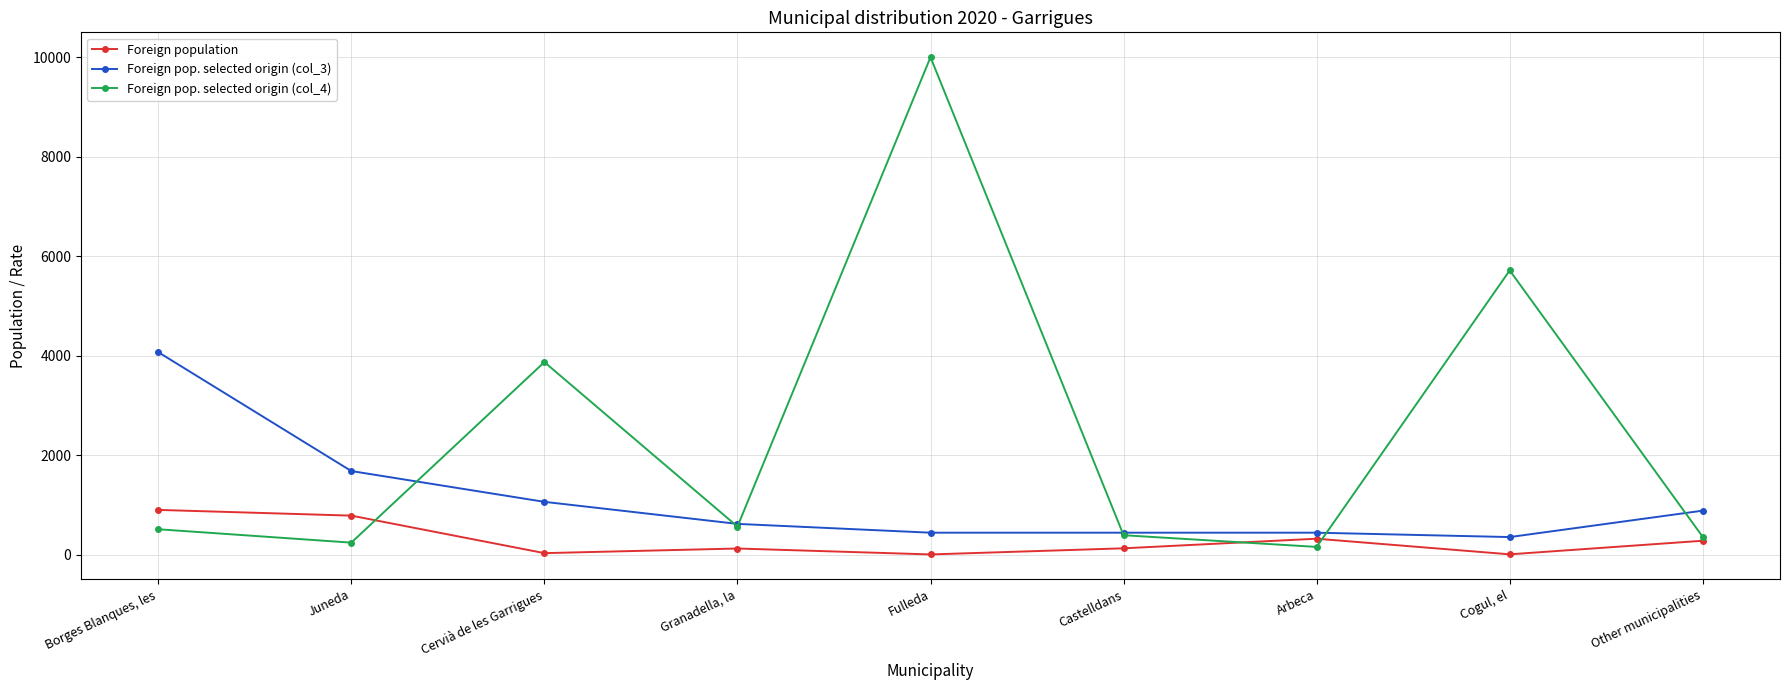

The Foreign pop. selected origin (col_3) series shows 4071 at Borges Blanques, les. True or false?

True